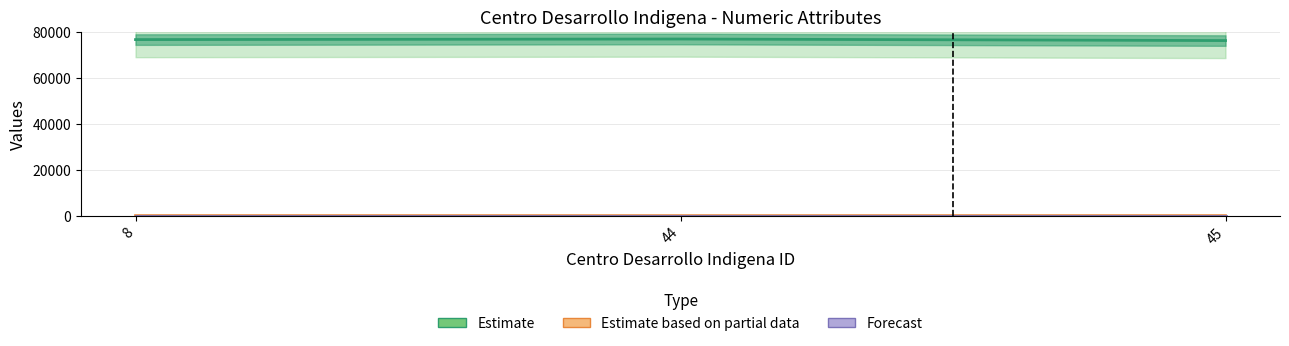

Reading left to right, transcribe all the data shown in this chart.

municipio_id: 18	1	14
centro_desarrollo_indigena_cp: 76600	76850	76175